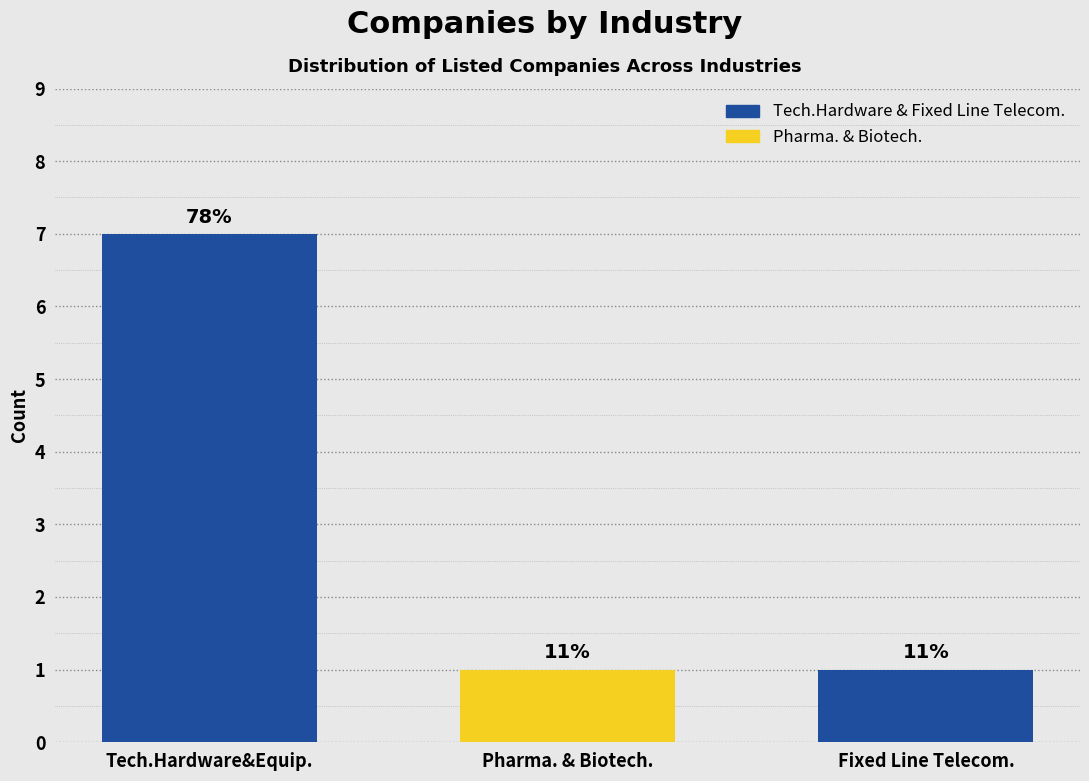

List the labels in order of value, smallest first.

Pharma. & Biotech., Fixed Line Telecom., Tech.Hardware&Equip.